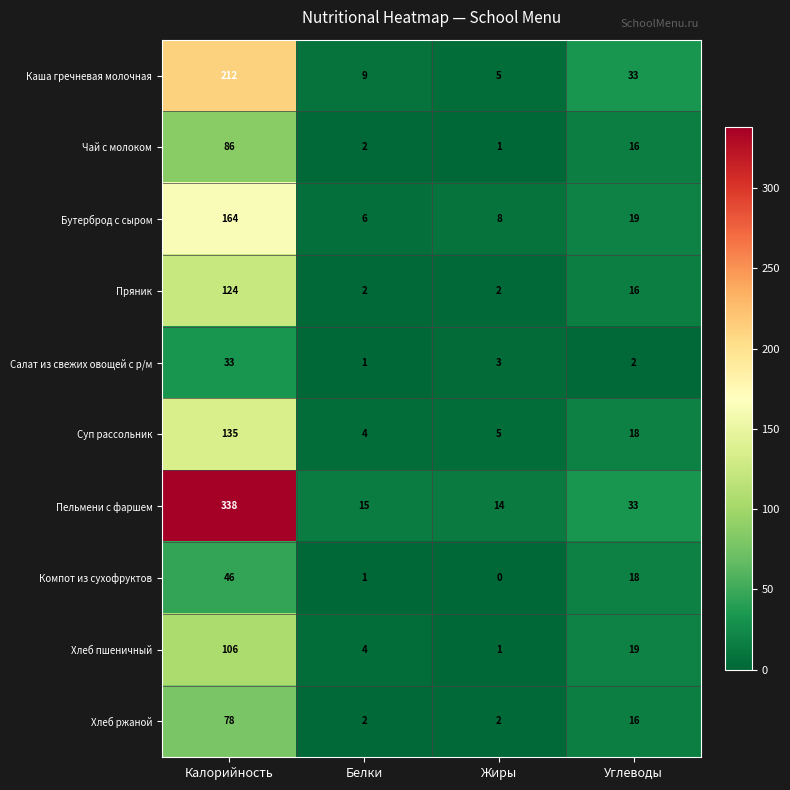

Which series has the largest total across all categories?

Пельмени с фаршем